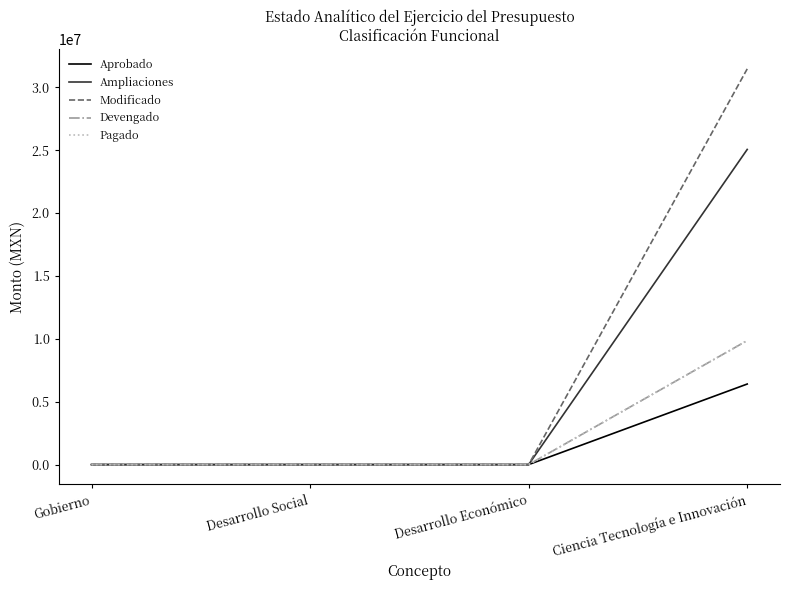

Which series has the largest range (max minus min)?

Modificado